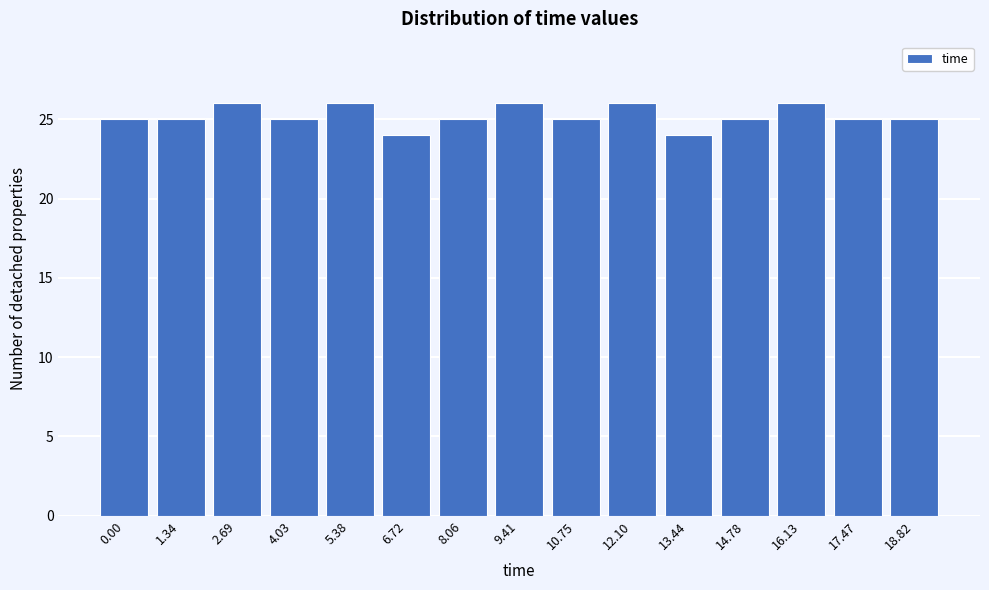

Reading left to right, list all the values displayed in this chart.

0.00=25	1.34=25	2.69=26	4.03=25	5.38=26	6.72=24	8.06=25	9.41=26	10.75=25	12.10=26	13.44=24	14.78=25	16.13=26	17.47=25	18.82=25